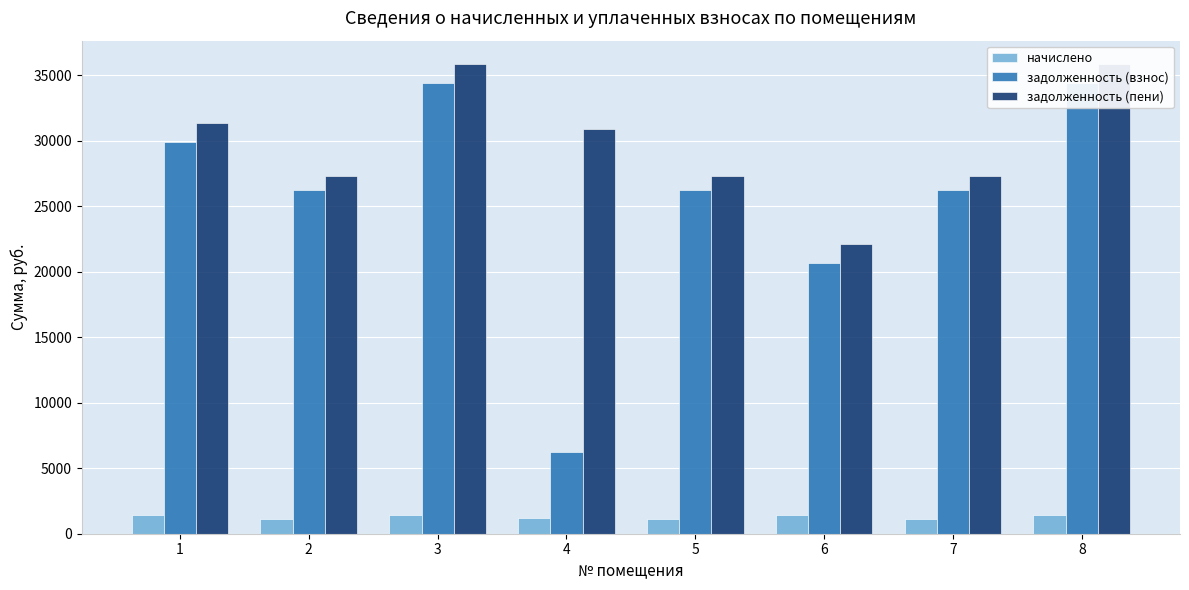

Between 8 and 7, which is larger?

8